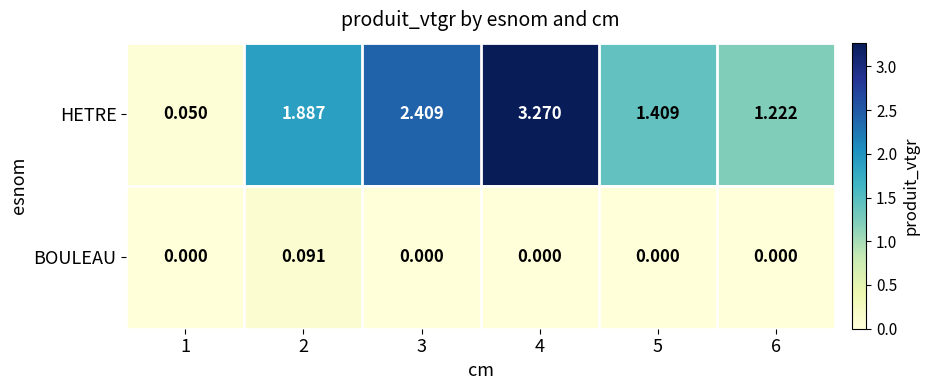

Which series has the largest total across all categories?

HETRE